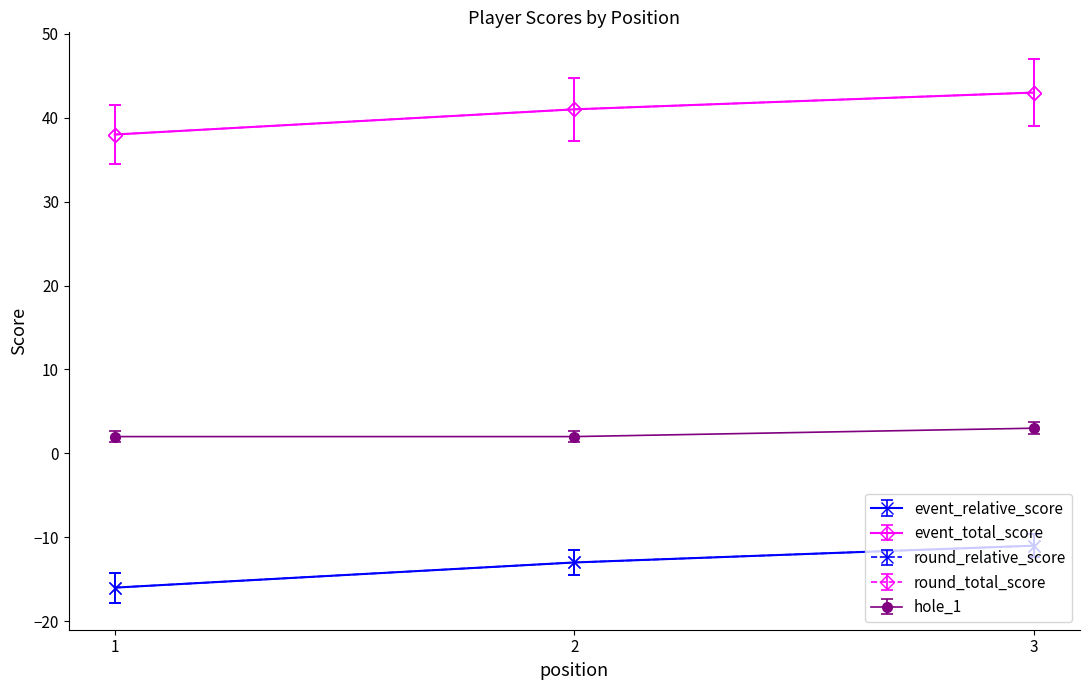

What is the sum of the hole_1 values at 2 and 3?

5